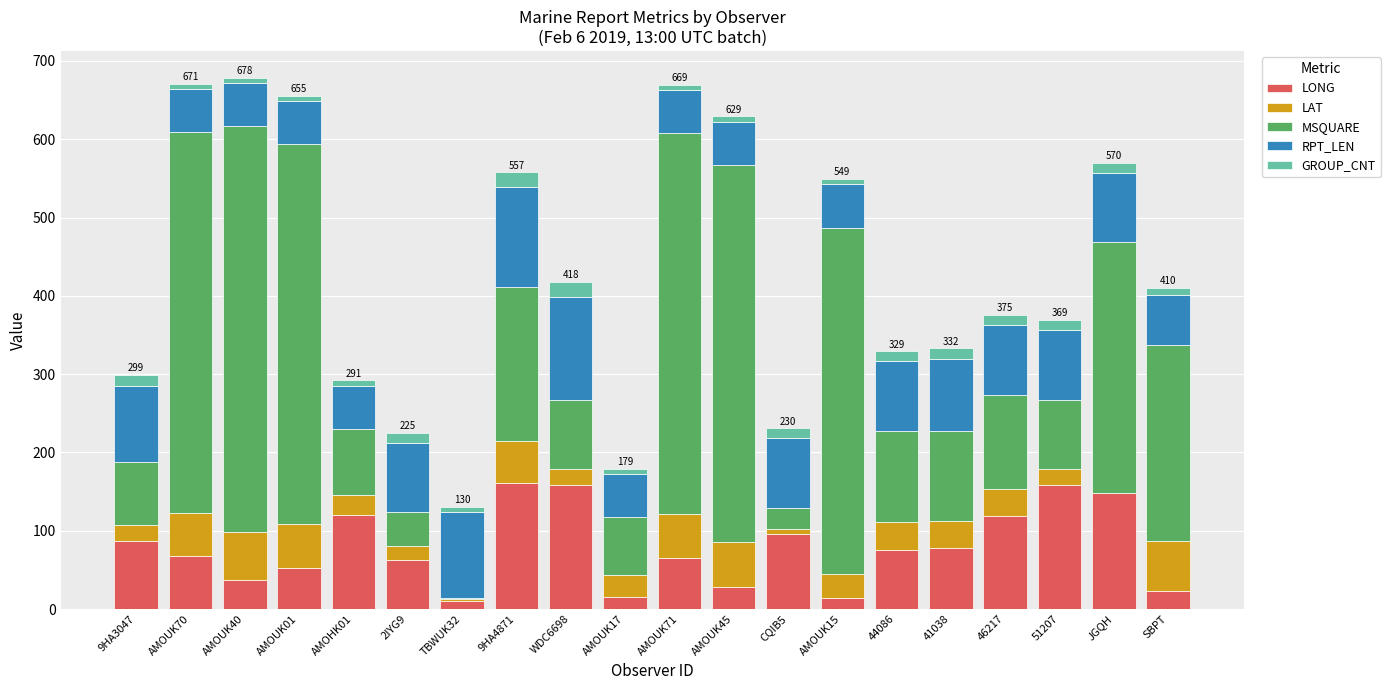

What is the highest value of the LONG series?

161.4